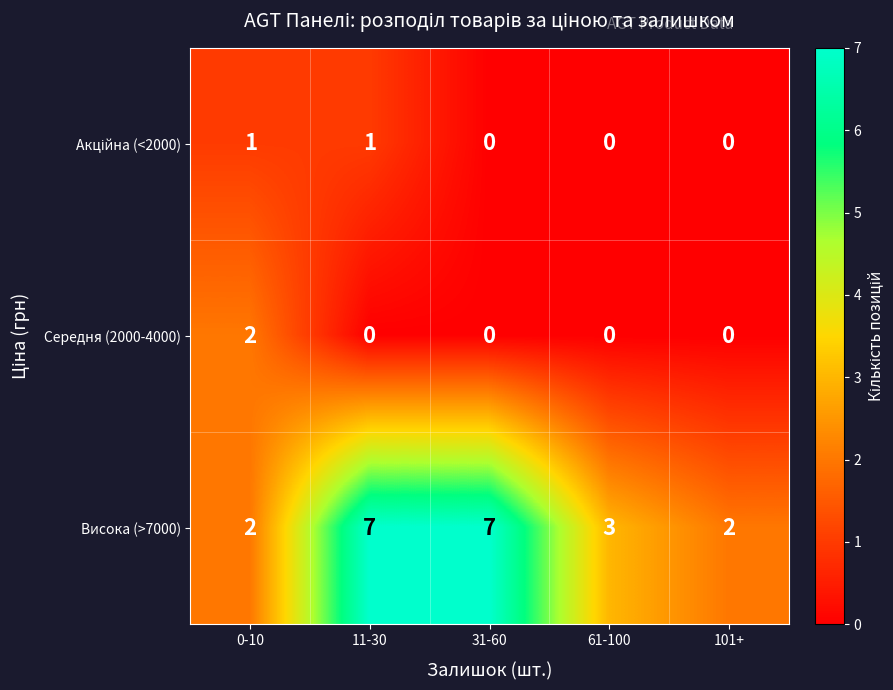

True or false: Середня (2000-4000) has a value of -1 at 11-30.

False